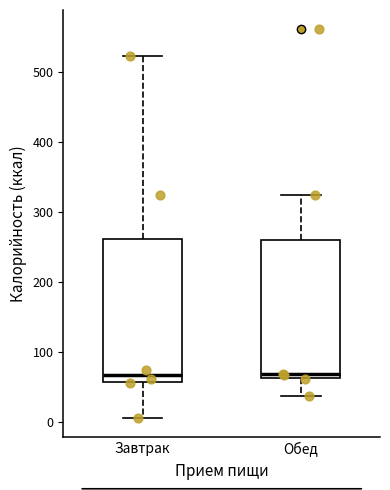

Where does the upper whisker of the box for Обед end on the y-axis? The values are not printed on the chart, so give them approximately, as read against the axis.

320